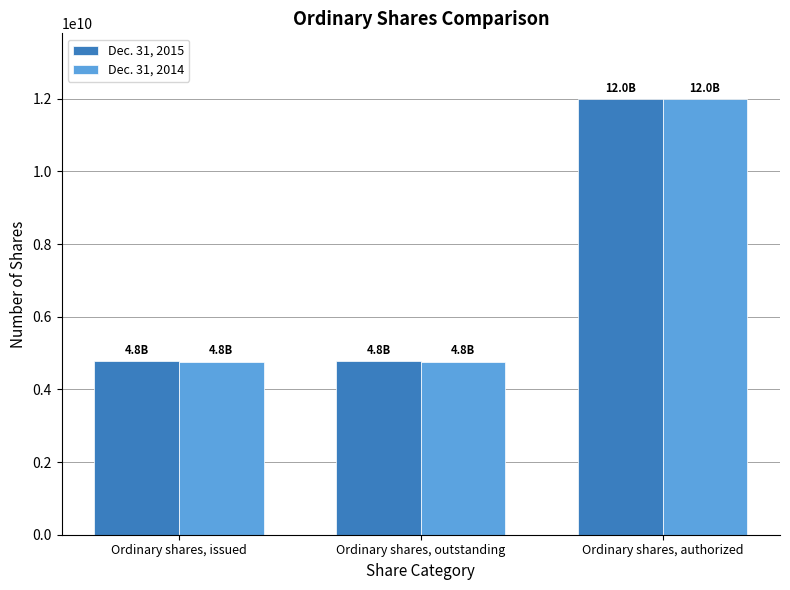

At which category is the sum across all series the highest?

Ordinary shares, authorized